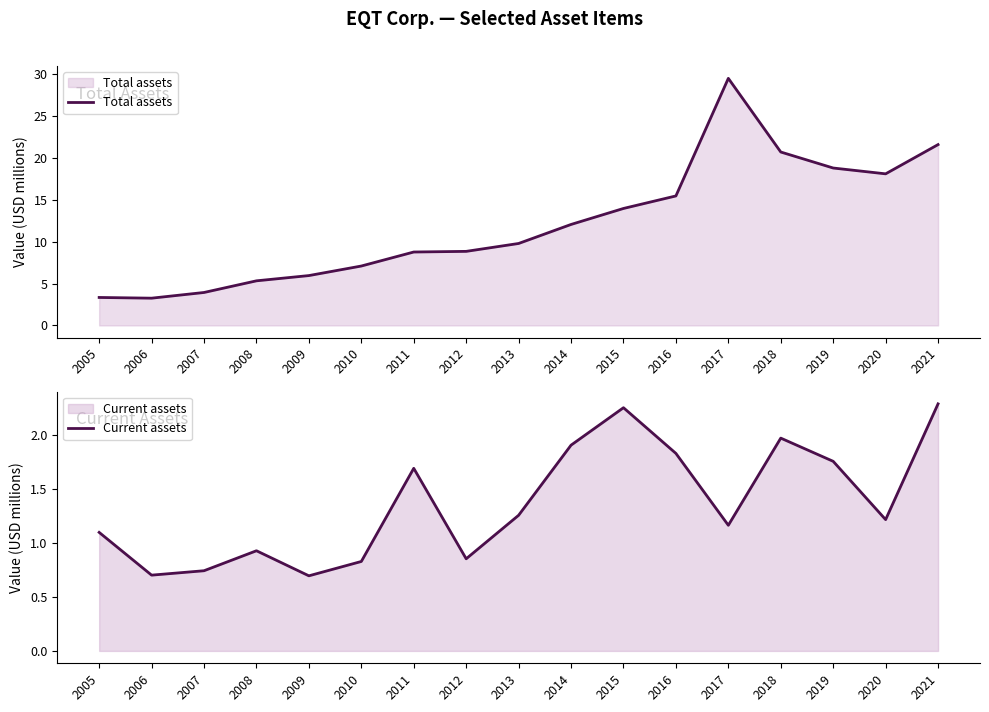

True or false: Current assets has a value of 0.9 at 2008.

True